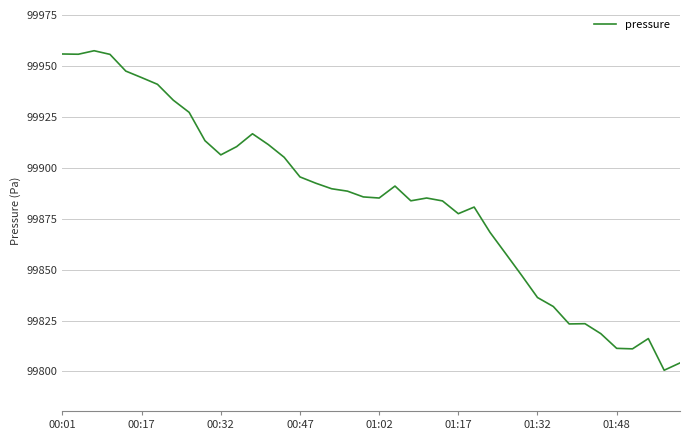

What is the minimum value shown in the chart?

99800.6